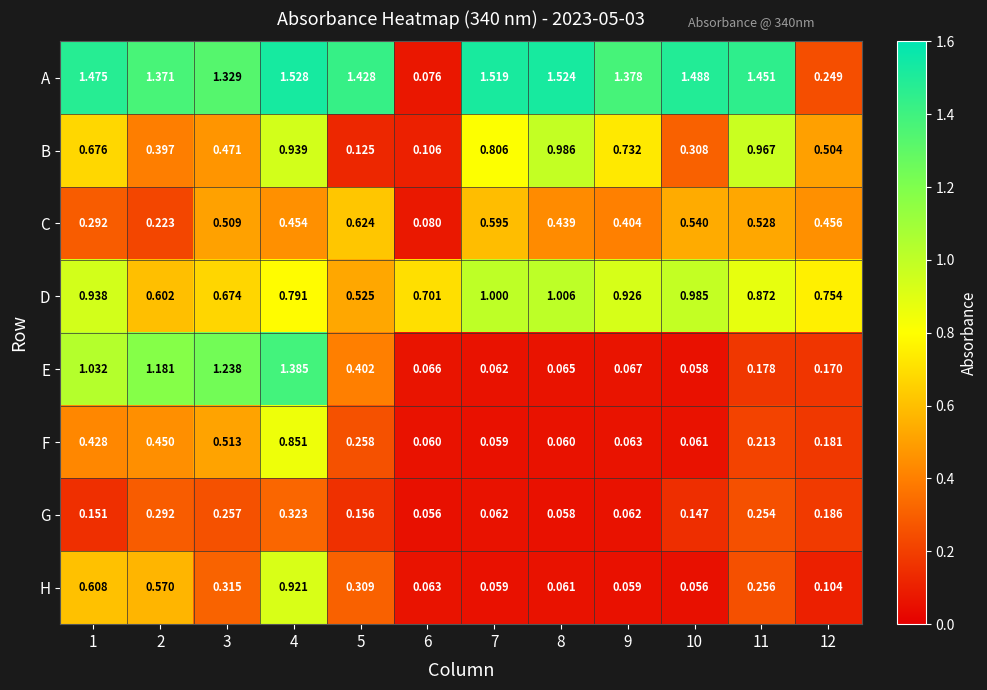

Which series changed the most between 3 and 7?

E